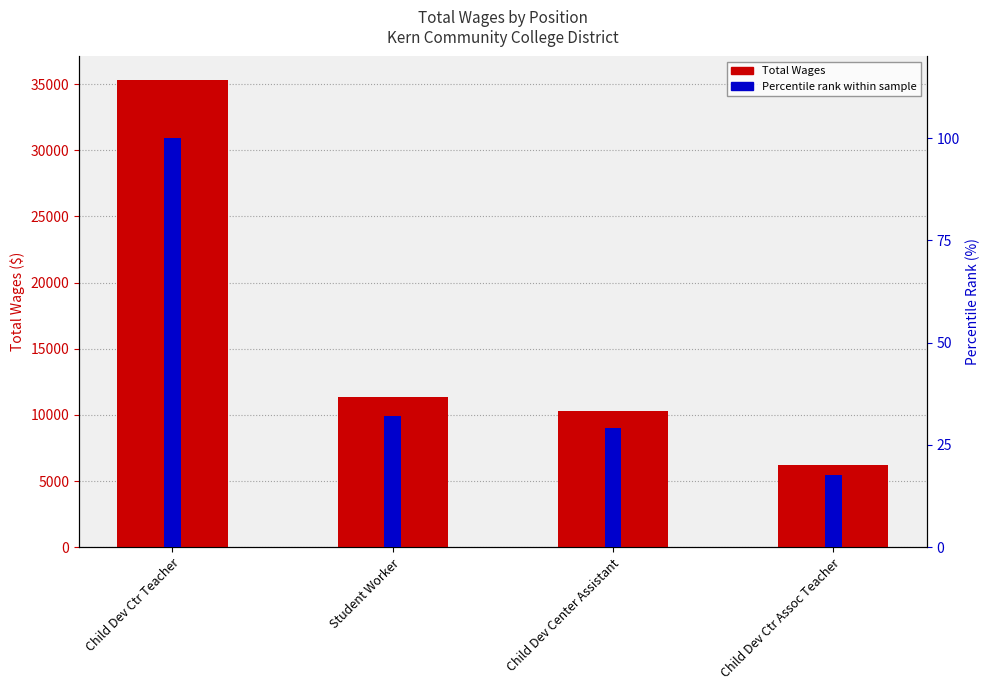

What is the label of the 1st bar from the right?

Child Dev Ctr Assoc Teacher